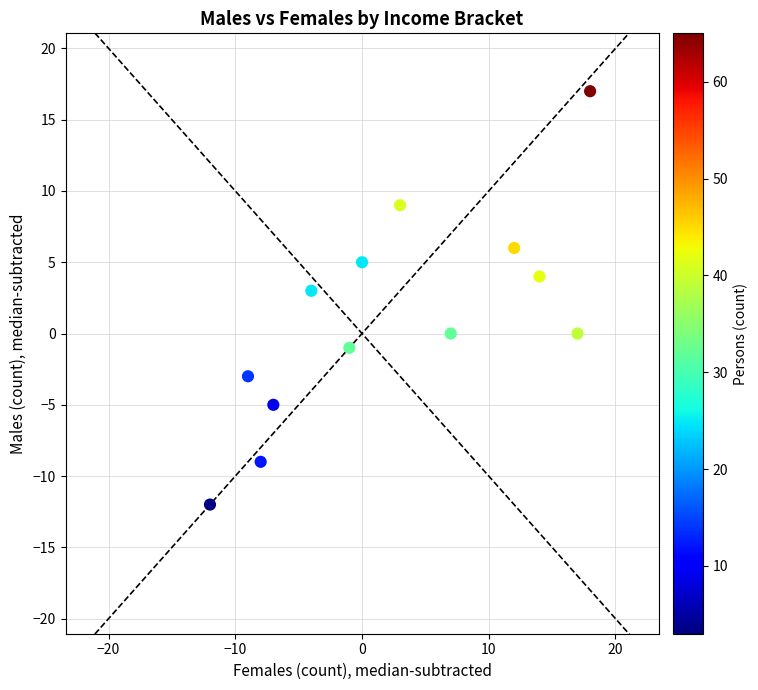

What is the range of Y values (max minus min)?

29